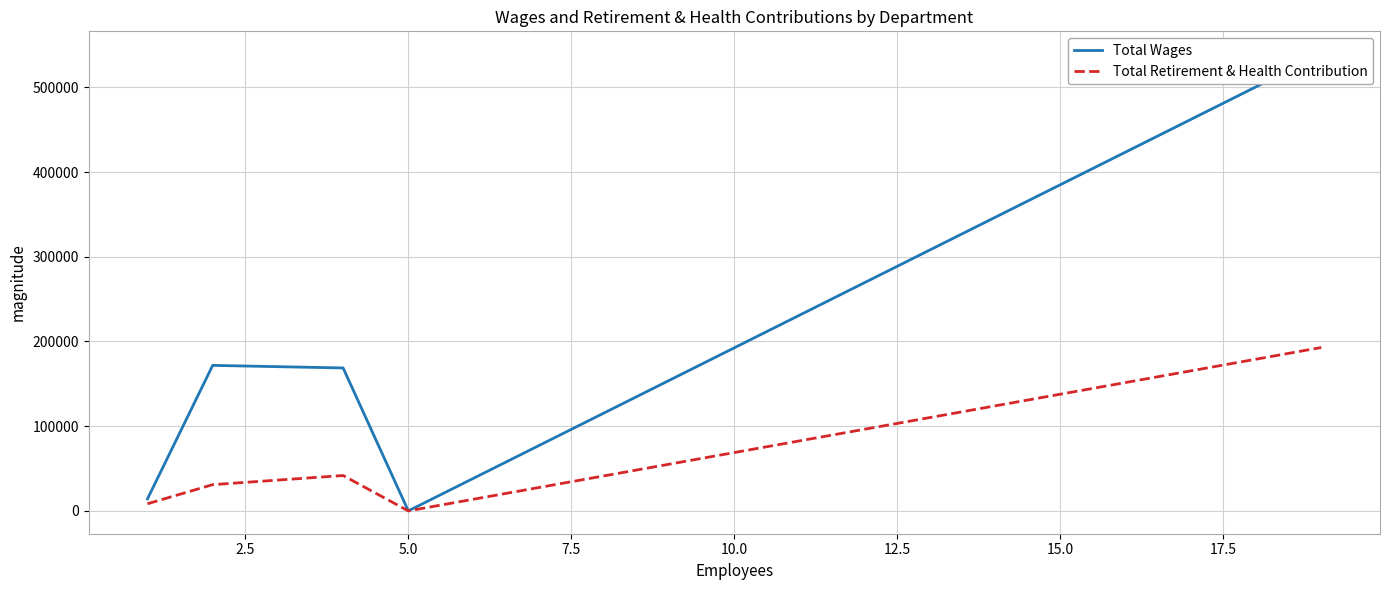

What is the highest value of the Total Retirement & Health Contribution series?

192869